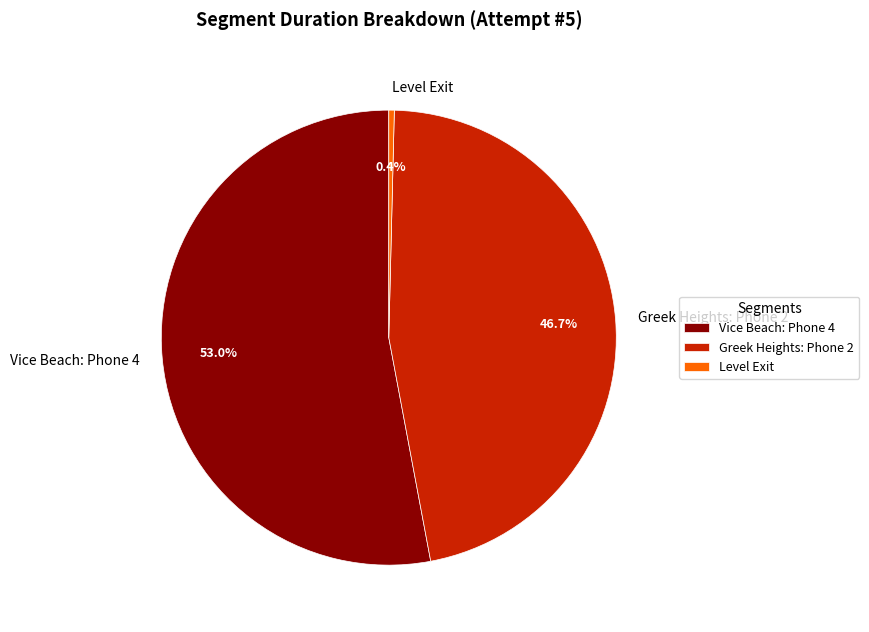

True or false: Greek Heights: Phone 2 accounts for 47% of the total.

True